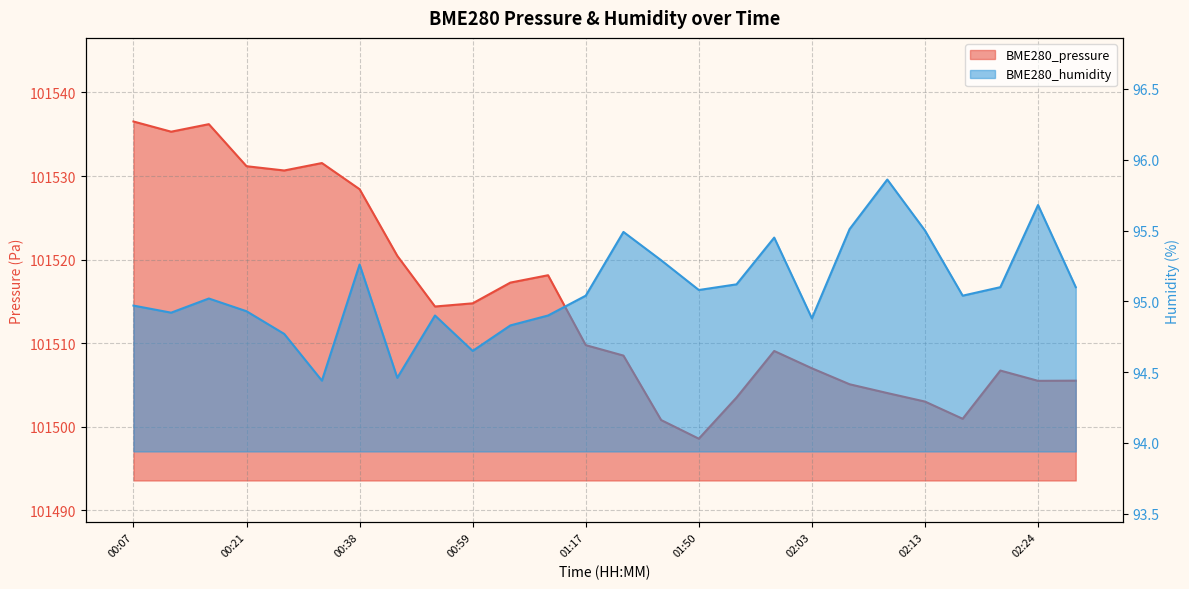

What is the difference between the second highest and second lowest values in the BME280_humidity series?

1.2